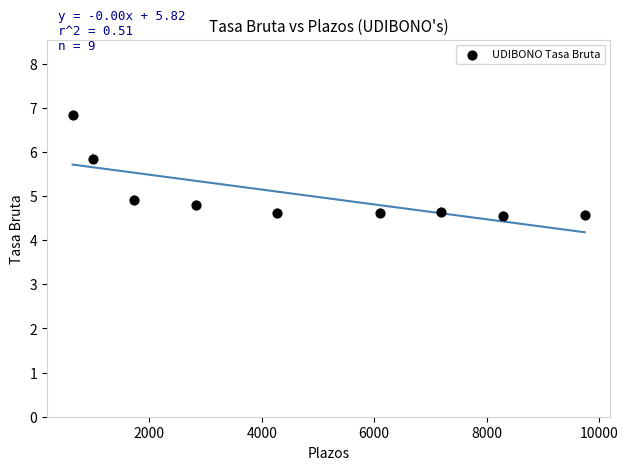

What is the range of X values (max minus min)?

9100.0